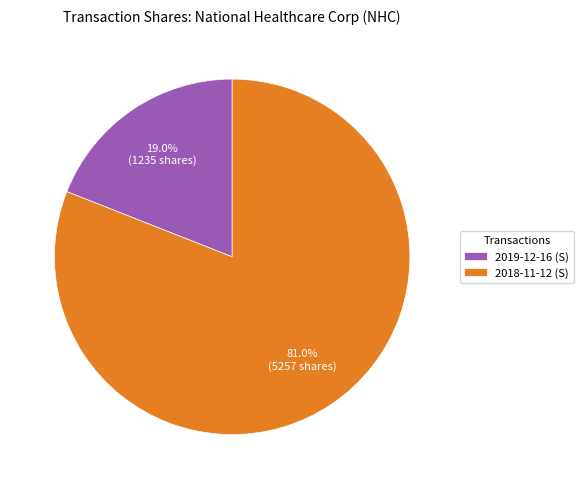

To the nearest percent, what is the combined percentage of 2018-11-12 (S) and 2019-12-16 (S)?

100%